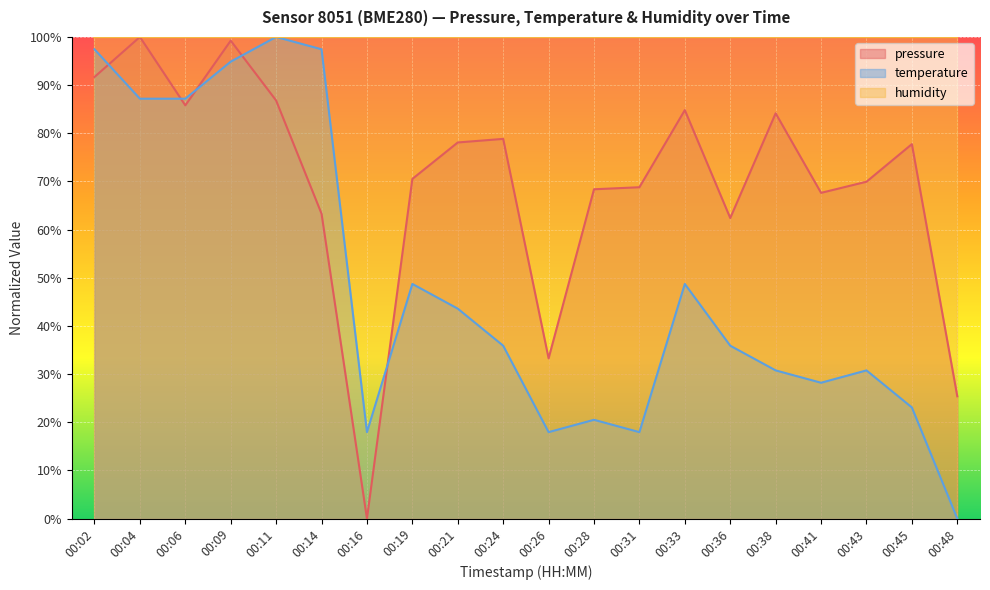

What is the value of the pressure point at the 12th from the left?

68.4